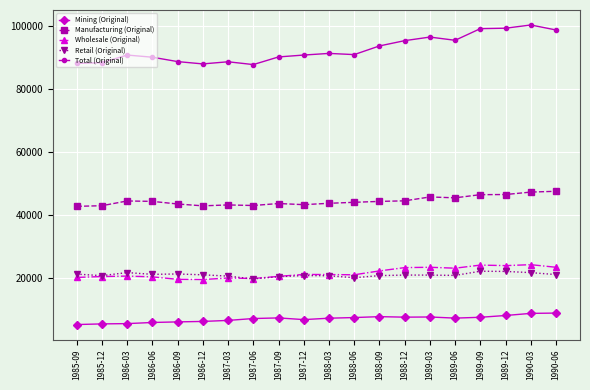

True or false: Retail (Original) and Manufacturing (Original) intersect in this chart.

False